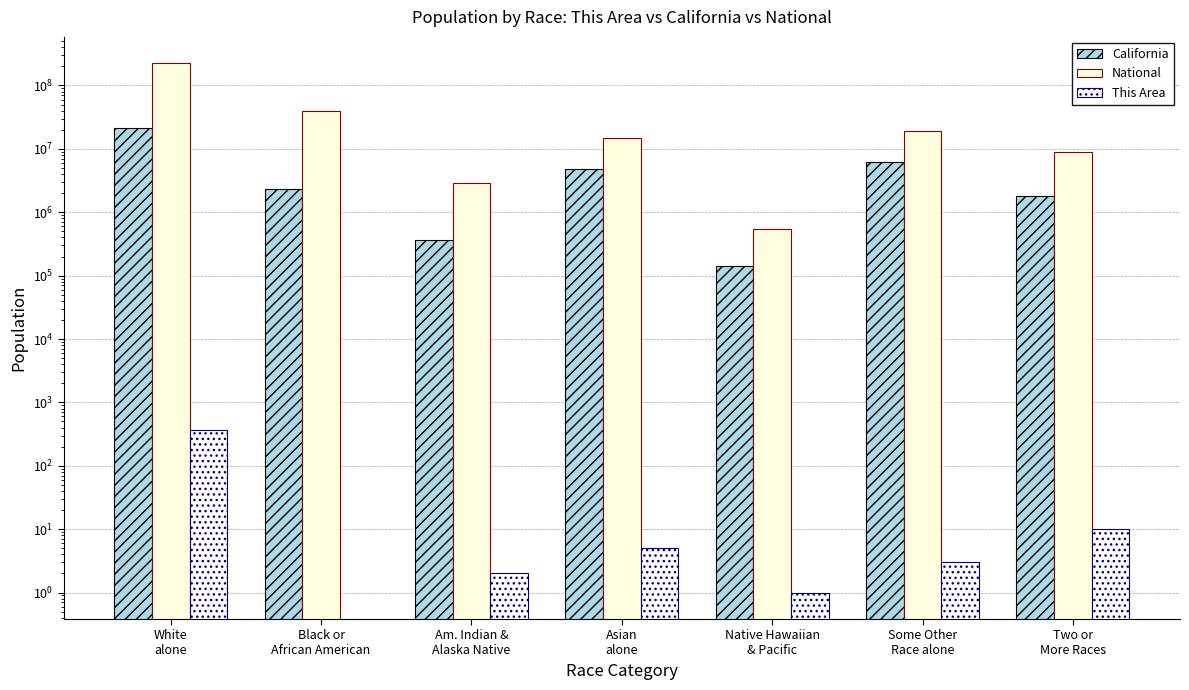

What are all the series names shown in the legend?

California, National, This Area